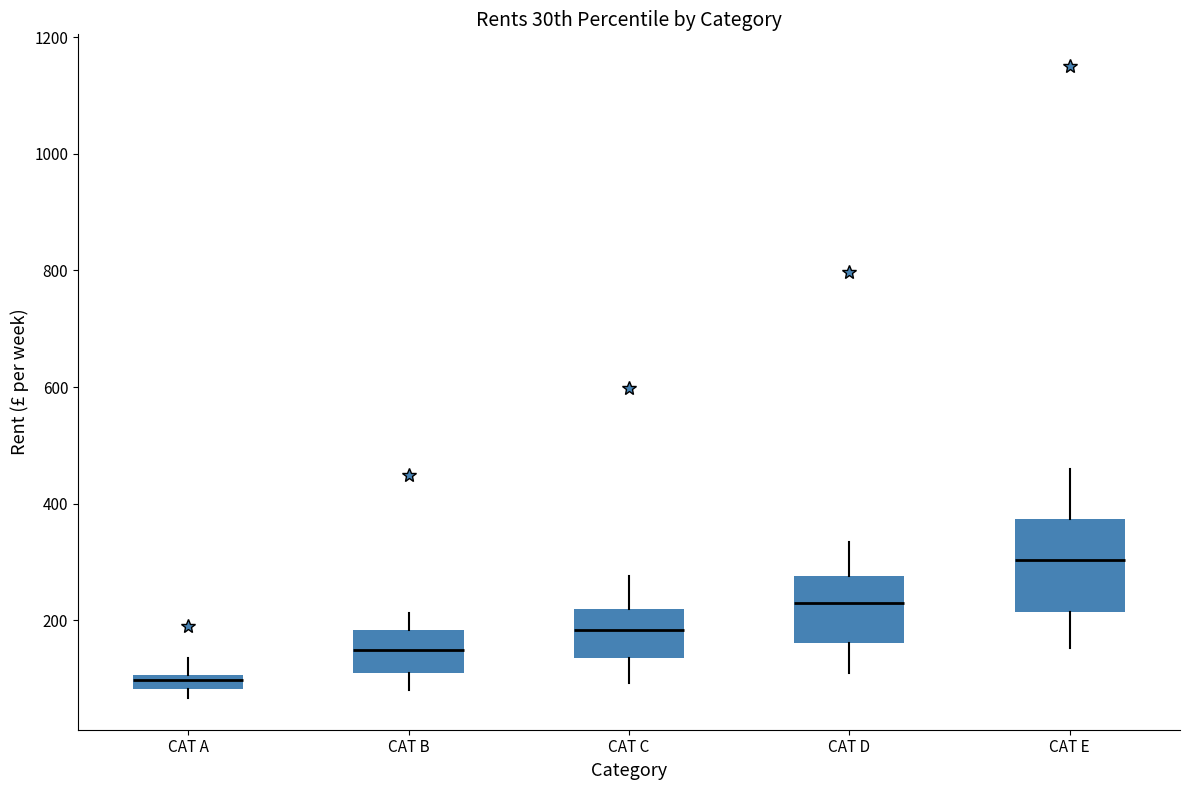

Where does the upper whisker of the box for CAT B end on the y-axis? The values are not printed on the chart, so give them approximately, as read against the axis.

220